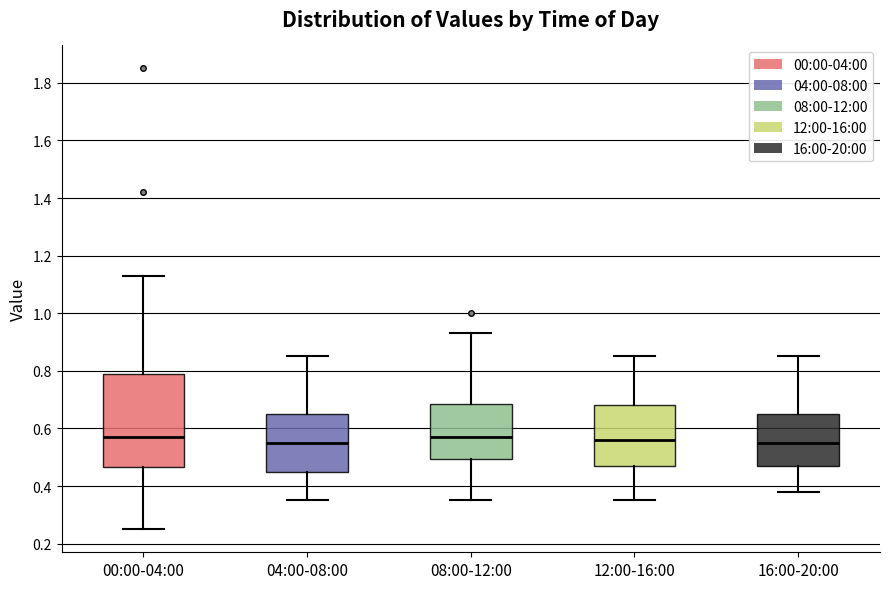

Where is the upper edge of the box for 08:00-12:00 on the y-axis? The values are not printed on the chart, so give them approximately, as read against the axis.

0.68